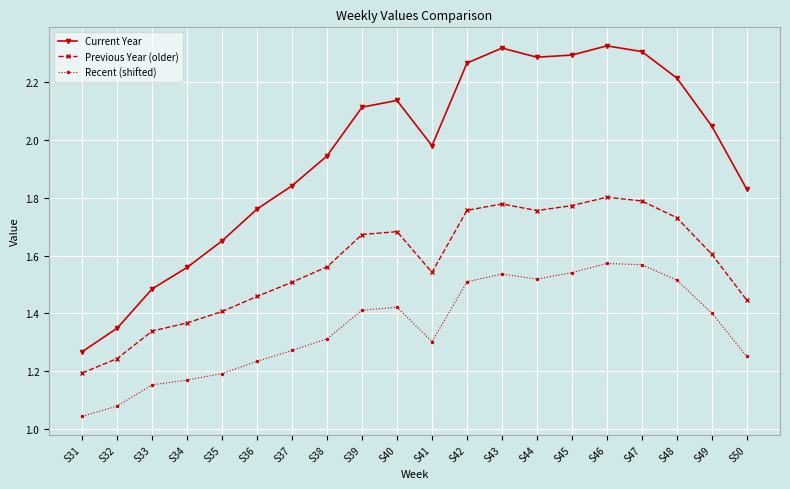

Which category has the lowest value in the Current Year series?

S31